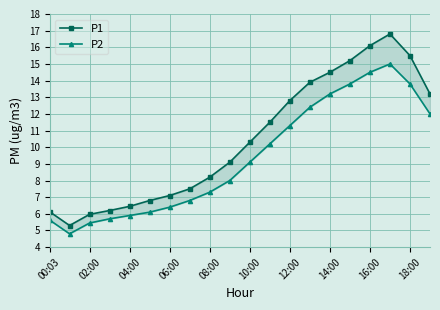

Reading left to right, list all the values displayed in this chart.

P1: 6.1	5.3	6.0	6.2	6.5	6.8	7.1	7.5	8.2	9.1	10.3	11.5	12.8	13.9	14.5	15.2	16.1	16.8	15.5	13.2
P2: 5.6	4.8	5.5	5.7	5.9	6.1	6.4	6.8	7.3	8.0	9.1	10.2	11.3	12.4	13.2	13.8	14.5	15.0	13.8	12.0